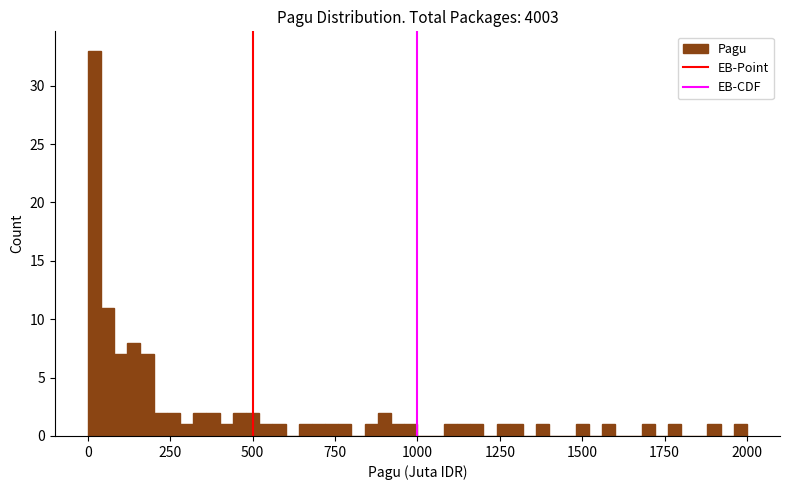

Read against the x-axis, roughly where is the centre of the tallest bar?

0